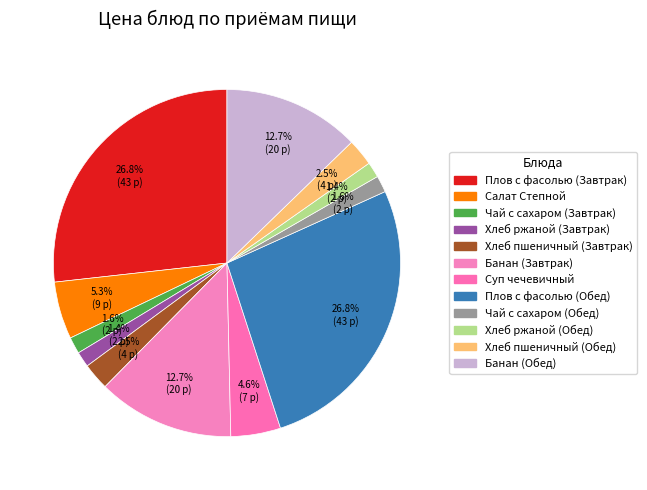

Rank the categories by value from highest to lowest.

Плов с фасолью (Завтрак), Плов с фасолью (Обед), Банан (Завтрак), Банан (Обед), Салат Степной, Суп чечевичный, Хлеб пшеничный (Завтрак), Хлеб пшеничный (Обед), Чай с сахаром (Завтрак), Чай с сахаром (Обед), Хлеб ржаной (Завтрак), Хлеб ржаной (Обед)